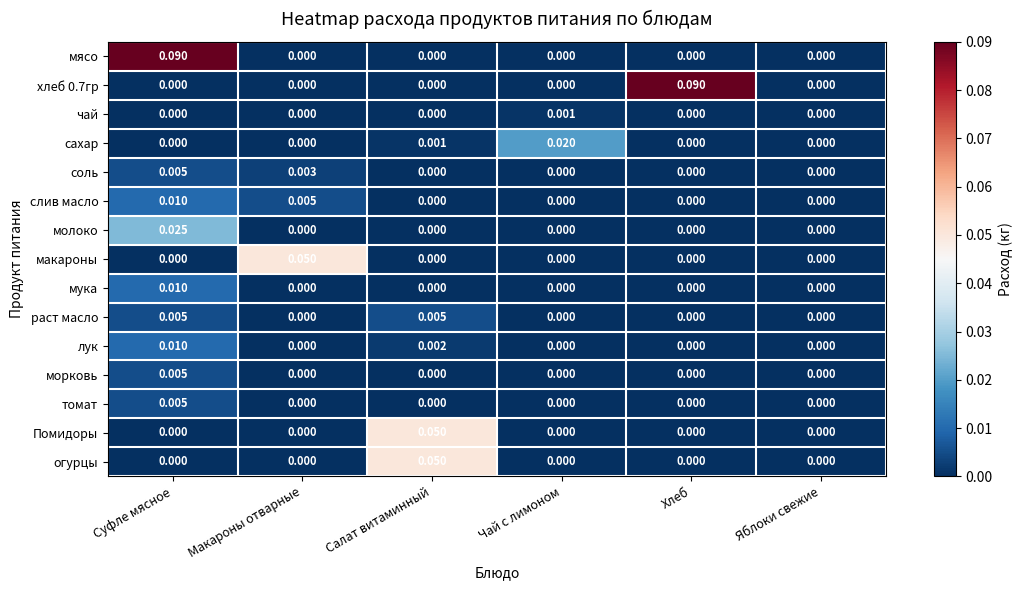

Which series changed the most between Макароны отварные and Чай с лимоном?

макароны